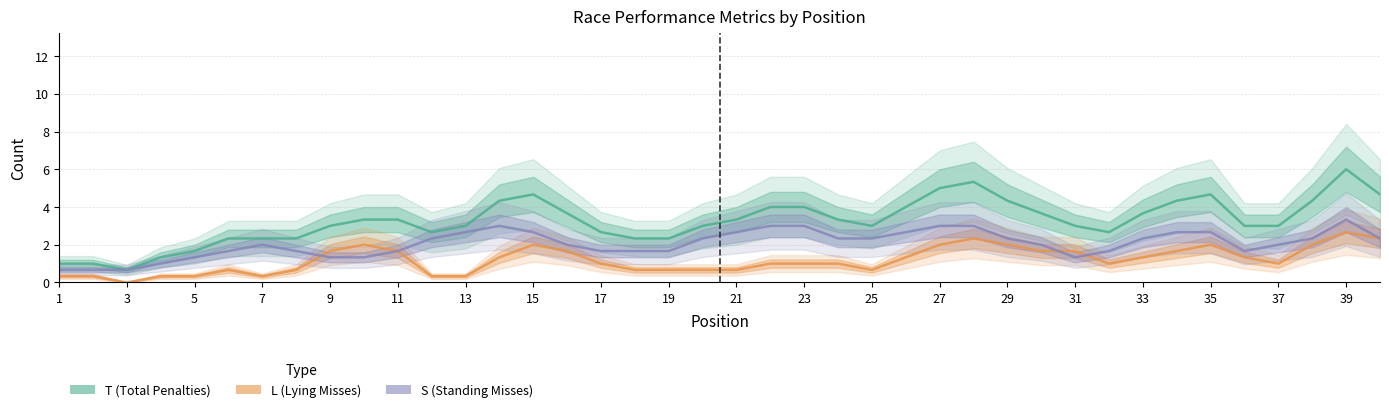

Which series has the largest range (max minus min)?

T (Total Penalties)